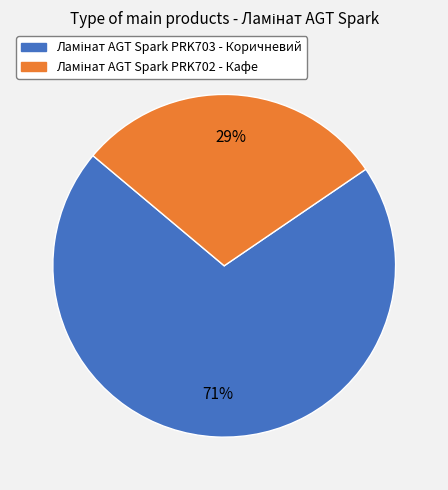

Is there any slice that represents more than half of the pie?

Yes